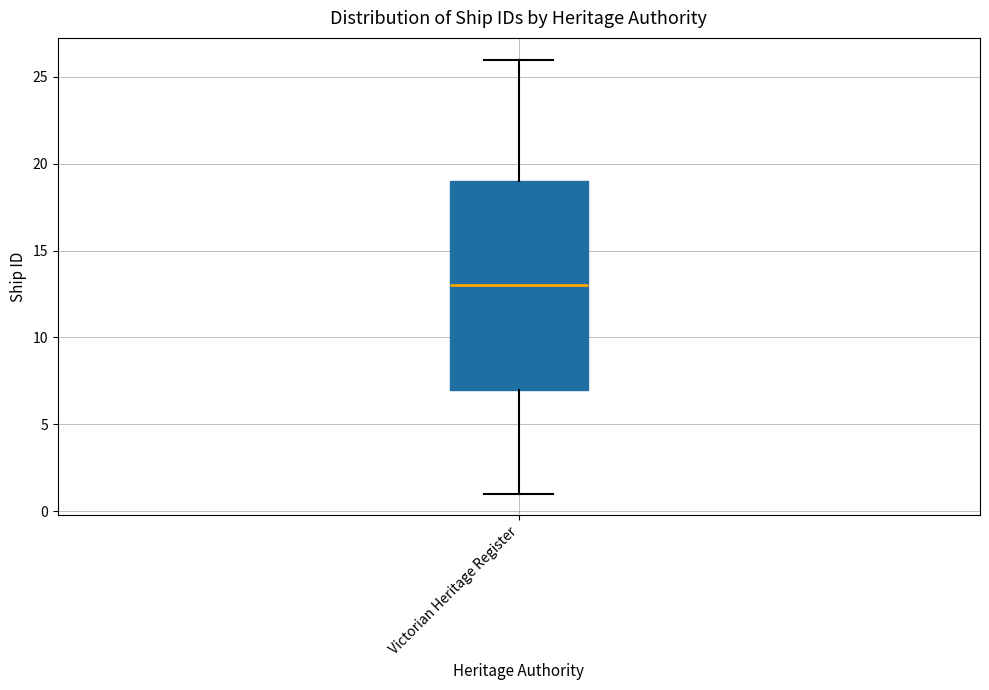

Transcribe this box plot: give where the median line is, the range the box spans, and where the two whiskers end, as read against the y-axis. The values are not printed on the chart, so give them approximately, as read against the axis.

median 13, box 7 to 19, whiskers 1 to 26